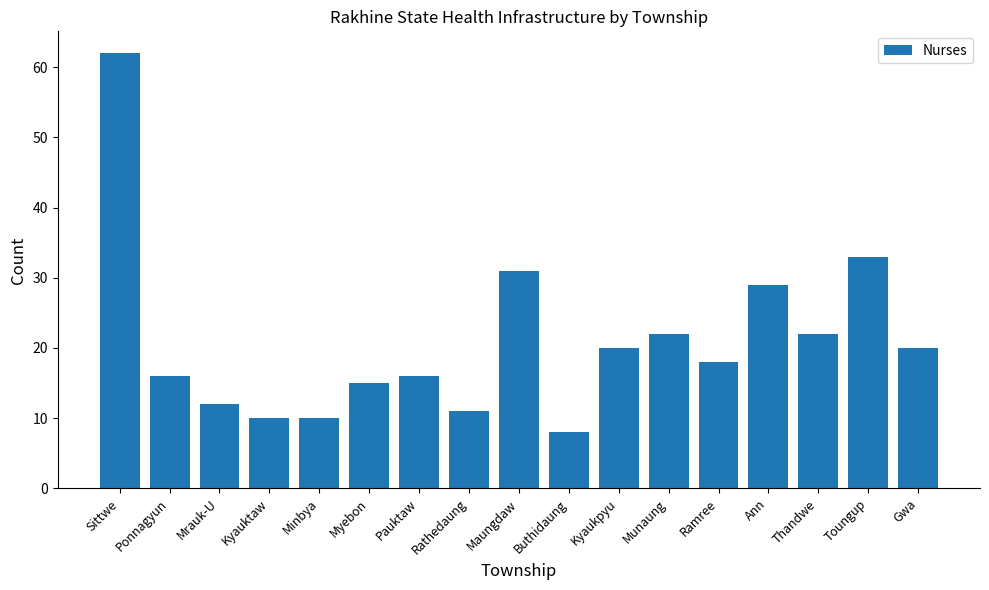

What is the greatest value displayed?

62